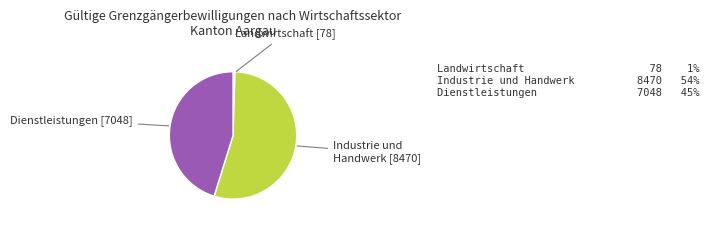

Does any single category account for the majority?

Yes